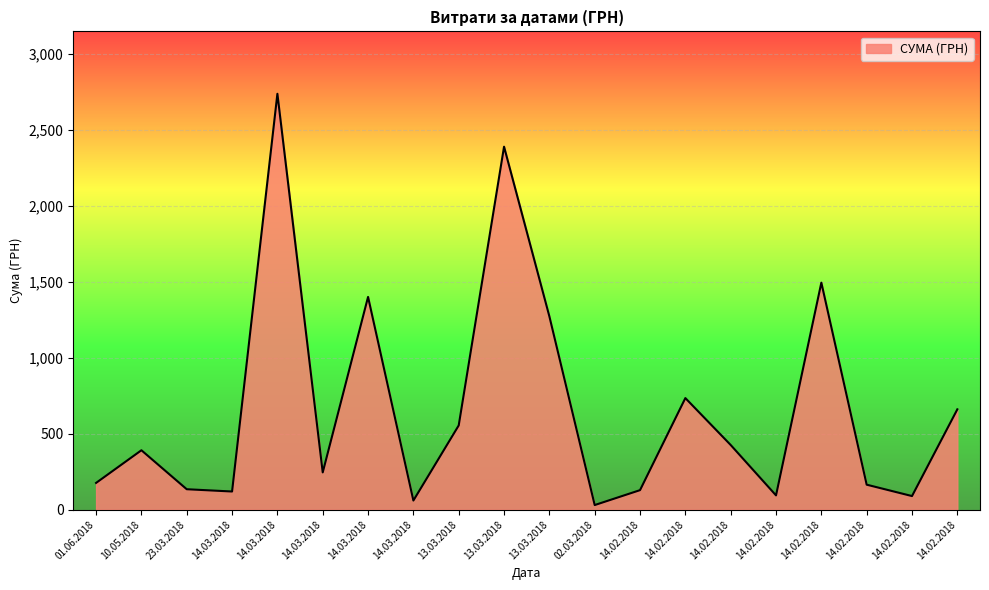

What is the difference between the values at 14.02.2018 and 02.03.2018?

1464.2